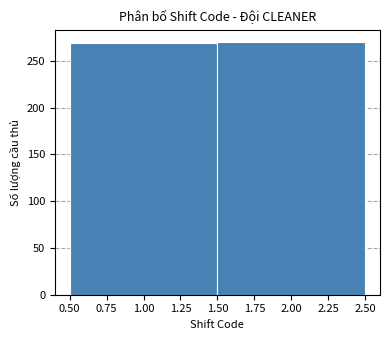

Reading left to right, list every bar in this chart as the range it spans on the x-axis followed by its height. The values are not printed on the chart, so give them approximately, as read against the axis.

0.50 to 1.50: 270
1.50 to 2.50: 270